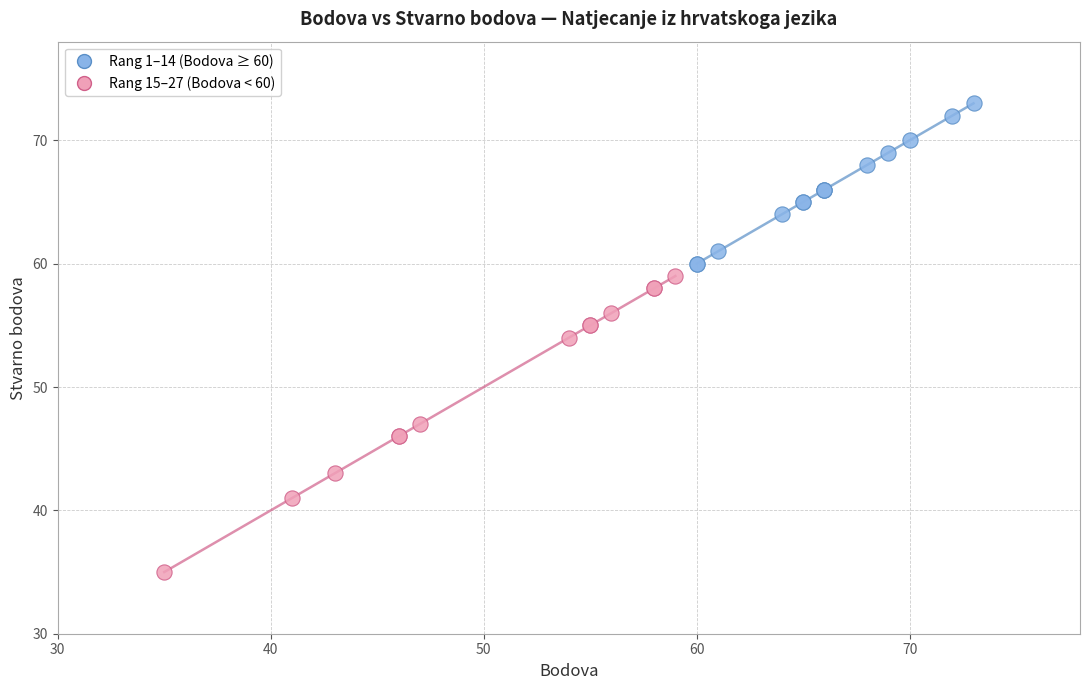

Which series contains the lowest Y value?

Rang 15–27 (Bodova < 60)